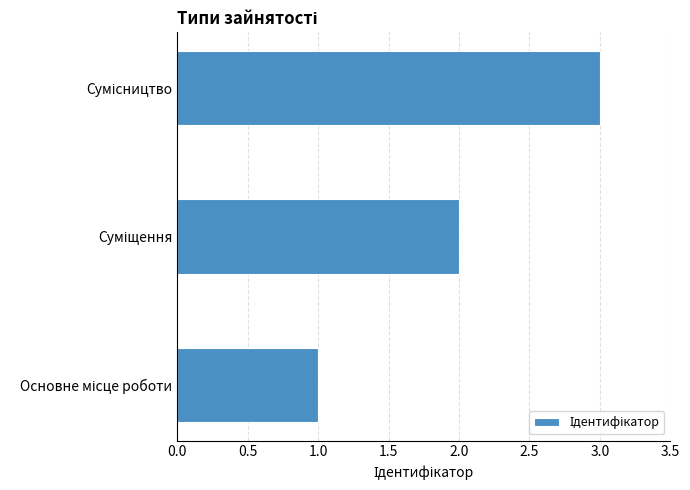

What is the maximum value shown in the chart?

3